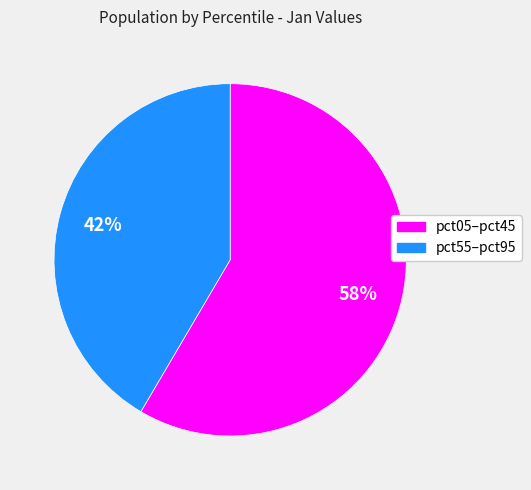

Is there a majority slice in this chart?

Yes